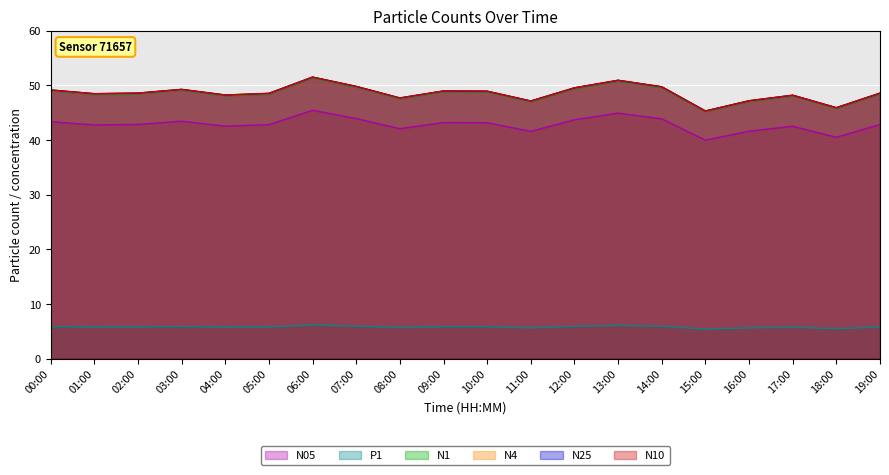

Reading left to right, what are all the values shown in this chart?

N10: 00:00=49.1	01:00=48.5	02:00=48.6	03:00=49.2	04:00=48.2	05:00=48.5	06:00=51.5	07:00=49.8	08:00=47.7	09:00=49.0	10:00=48.9	11:00=47.1	12:00=49.5	13:00=50.9	14:00=49.7	15:00=45.3	16:00=47.2	17:00=48.2	18:00=45.9	19:00=48.6
N25: 00:00=49.1	01:00=48.5	02:00=48.6	03:00=49.2	04:00=48.2	05:00=48.5	06:00=51.5	07:00=49.8	08:00=47.7	09:00=49.0	10:00=48.9	11:00=47.1	12:00=49.5	13:00=50.9	14:00=49.7	15:00=45.3	16:00=47.2	17:00=48.2	18:00=45.9	19:00=48.5
N1: 00:00=49.0	01:00=48.3	02:00=48.4	03:00=49.1	04:00=48.1	05:00=48.4	06:00=51.4	07:00=49.7	08:00=47.5	09:00=48.8	10:00=48.8	11:00=47.0	12:00=49.4	13:00=50.8	14:00=49.6	15:00=45.2	16:00=47.0	17:00=48.1	18:00=45.8	19:00=48.4
N4: 00:00=49.1	01:00=48.5	02:00=48.6	03:00=49.2	04:00=48.2	05:00=48.5	06:00=51.5	07:00=49.8	08:00=47.7	09:00=49.0	10:00=48.9	11:00=47.1	12:00=49.5	13:00=50.9	14:00=49.7	15:00=45.3	16:00=47.2	17:00=48.2	18:00=45.9	19:00=48.6
N05: 00:00=43.3	01:00=42.7	02:00=42.8	03:00=43.4	04:00=42.5	05:00=42.8	06:00=45.4	07:00=43.9	08:00=42.0	09:00=43.2	10:00=43.1	11:00=41.6	12:00=43.7	13:00=44.9	14:00=43.9	15:00=40.0	16:00=41.6	17:00=42.5	18:00=40.5	19:00=42.8
P1: 00:00=5.8	01:00=5.8	02:00=5.8	03:00=5.9	04:00=5.7	05:00=5.8	06:00=6.1	07:00=5.9	08:00=5.7	09:00=5.8	10:00=5.8	11:00=5.6	12:00=5.9	13:00=6.1	14:00=5.9	15:00=5.4	16:00=5.6	17:00=5.7	18:00=5.5	19:00=5.8